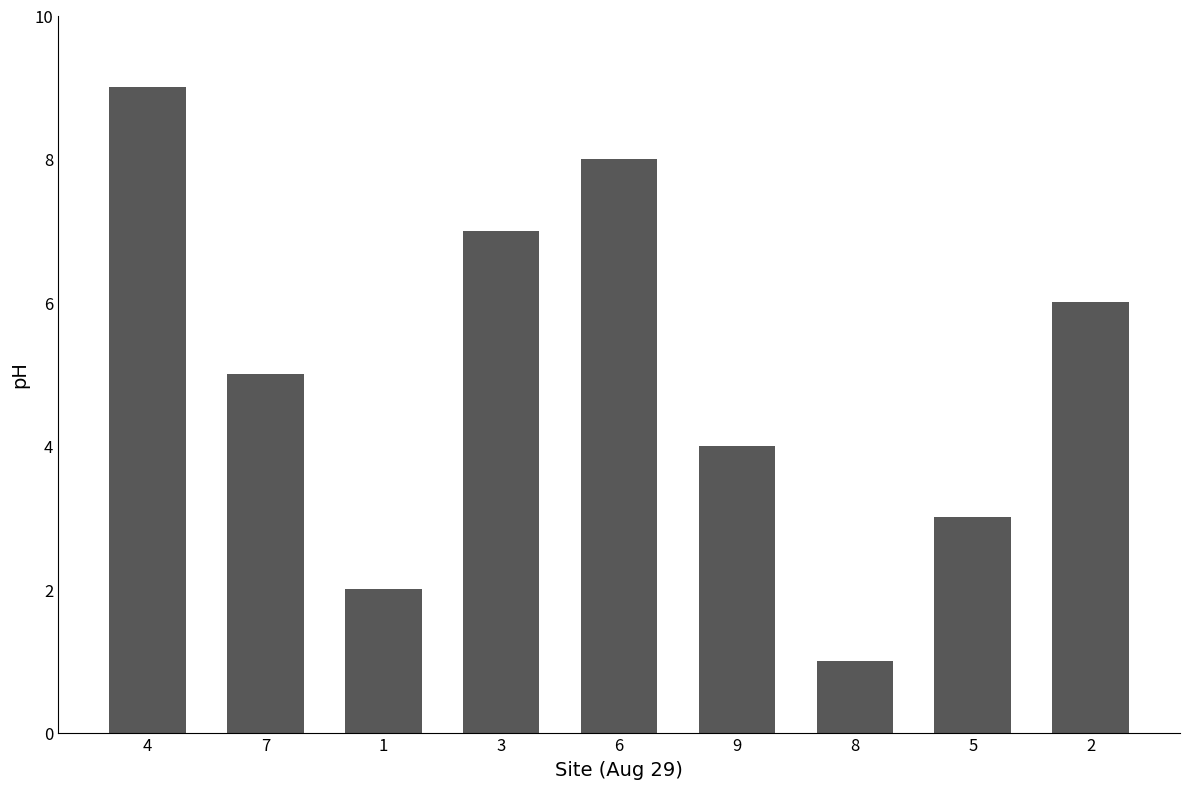

Does the chart contain stacked bars?

No